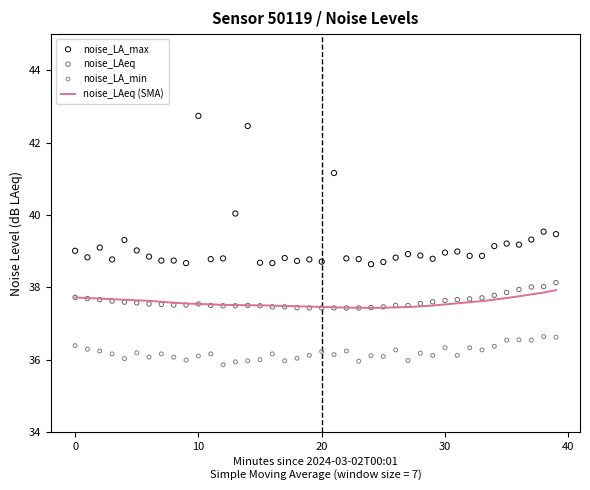

Which series contains the lowest Y value?

noise_LA_min